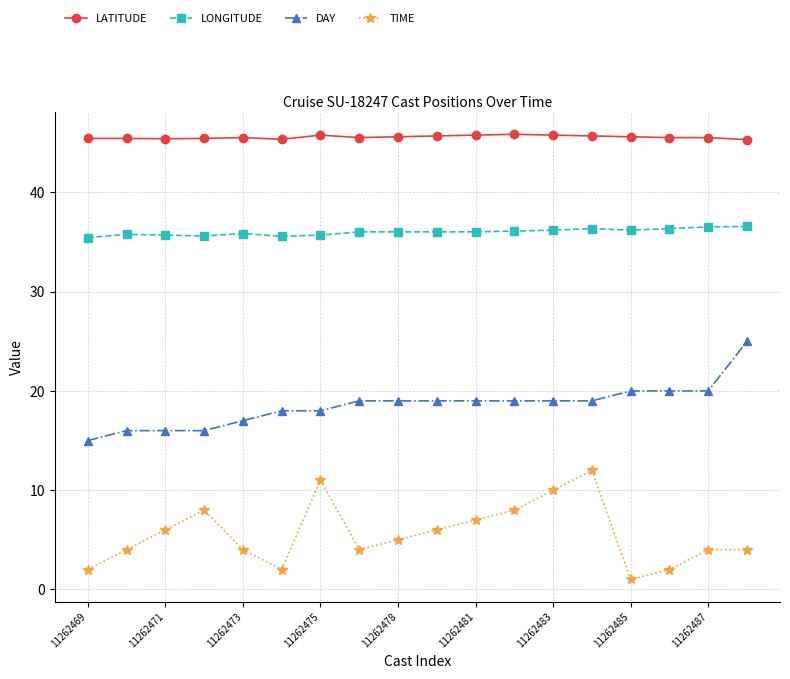

What is the value of the TIME point at the 16th from the left?

2.0